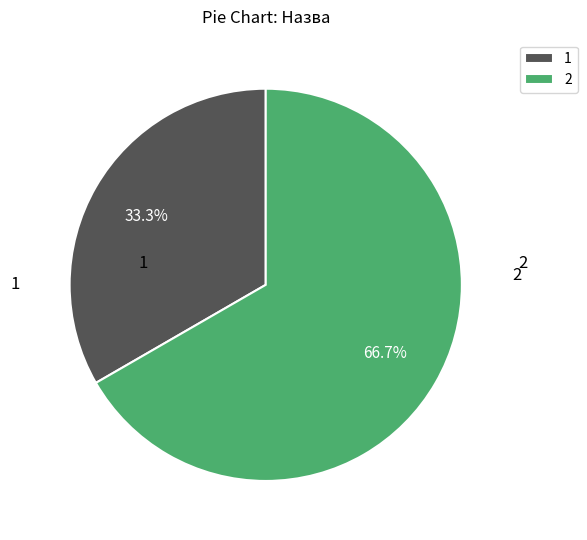

What is the majority slice?

2